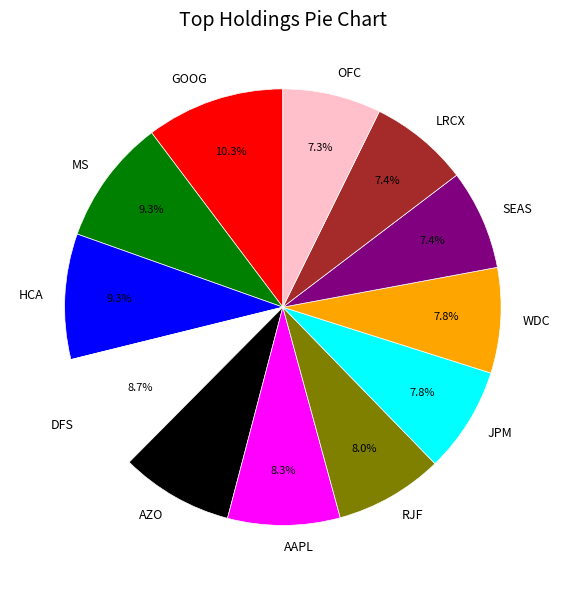

Combined, what portion of the pie is HCA and GOOG?

19.6%